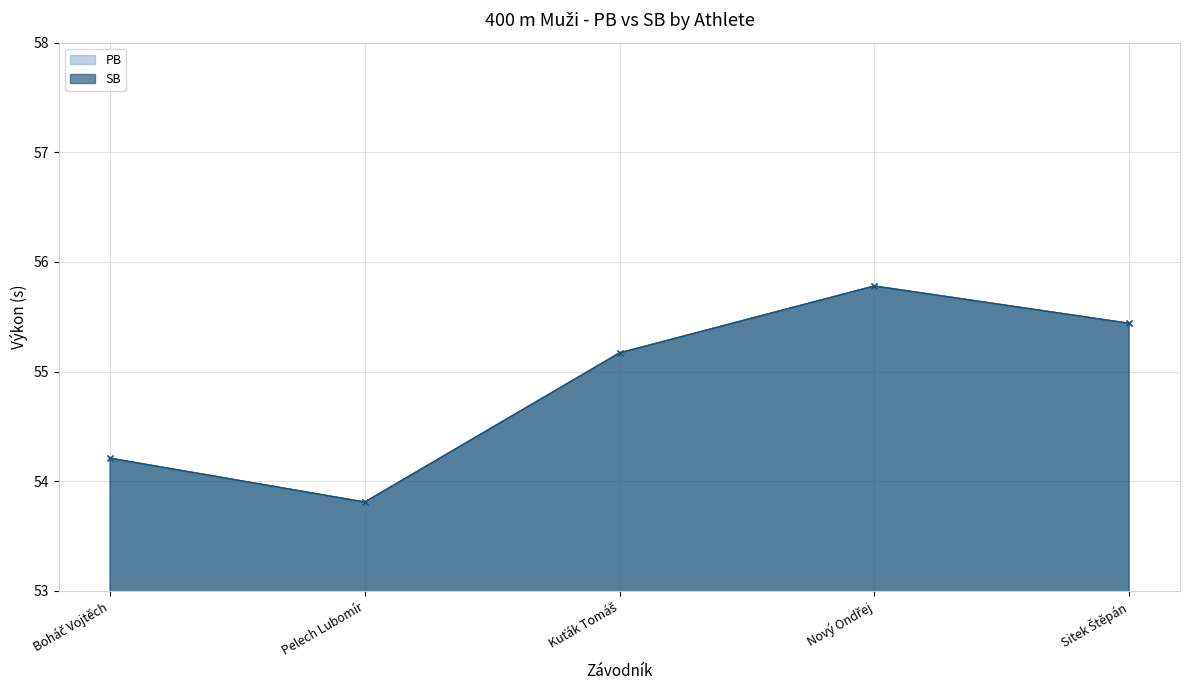

What is the minimum value for SB?

53.8